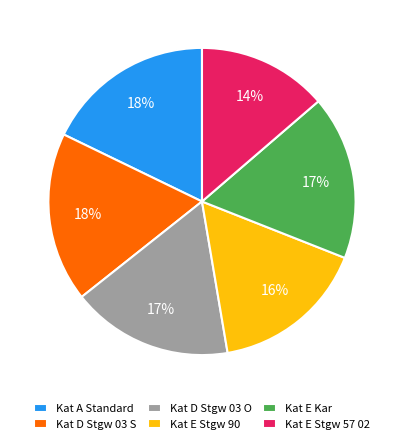

Approximately how many times larger is the value at Kat E Kar compared to Kat D Stgw 03 O?

1.0